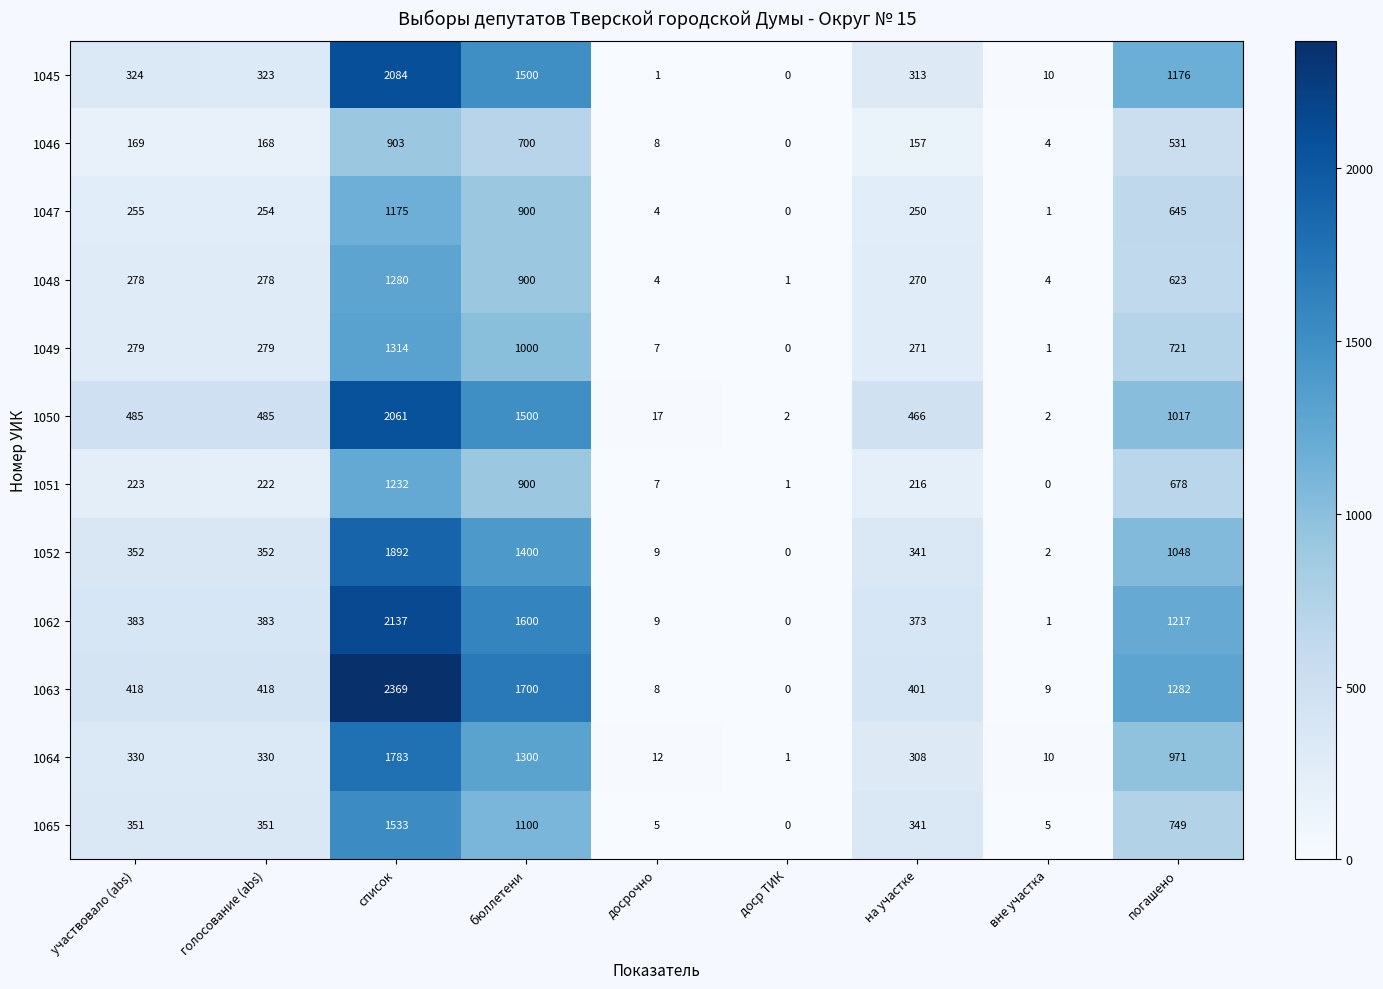

What is the total value across all series at бюллетени?

14500